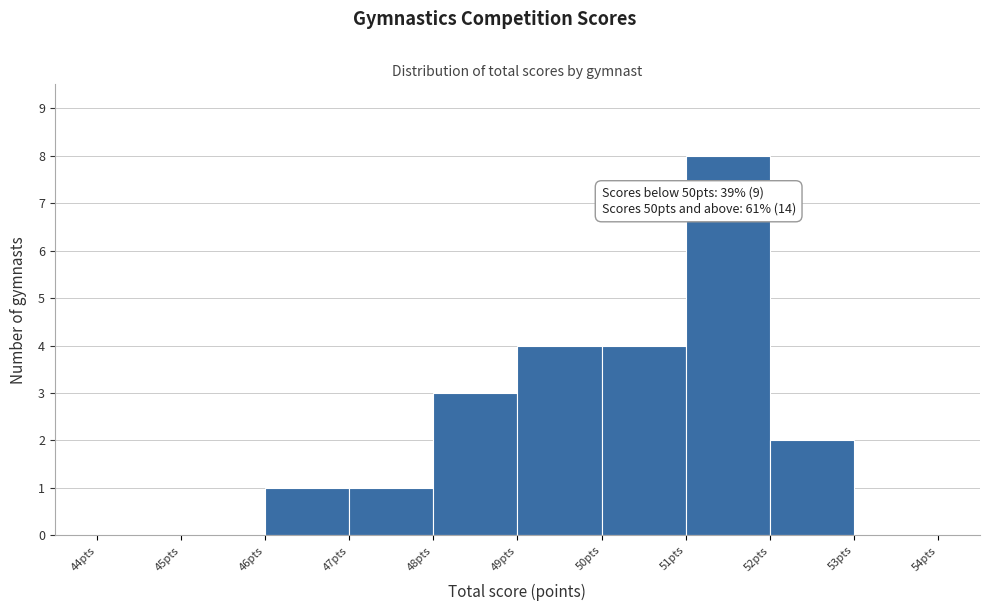

Which range on the x-axis has the tallest bar?

51 to 52